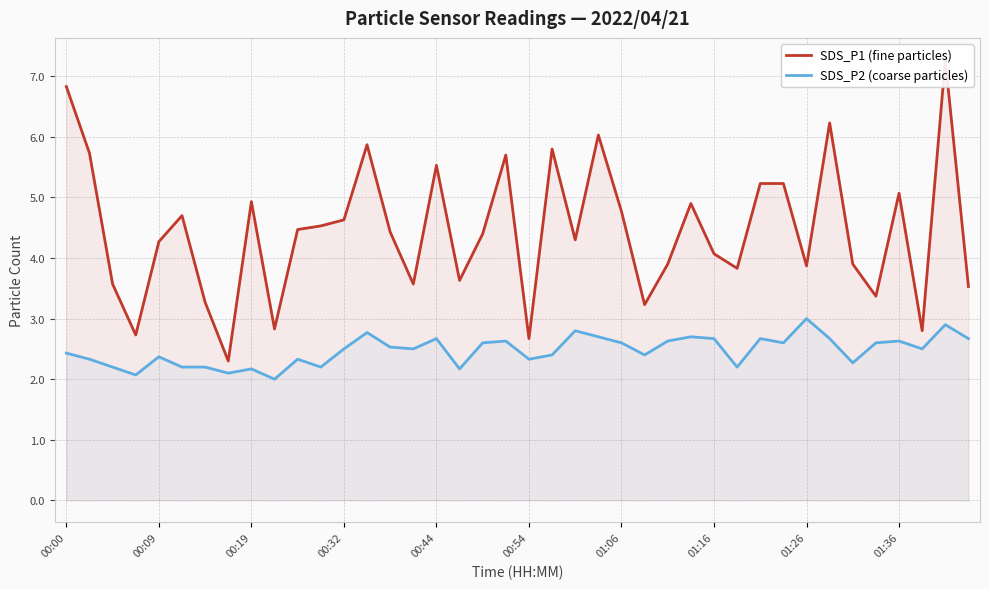

True or false: SDS_P2 (coarse particles) has more than 2 points higher than both neighbors.

True